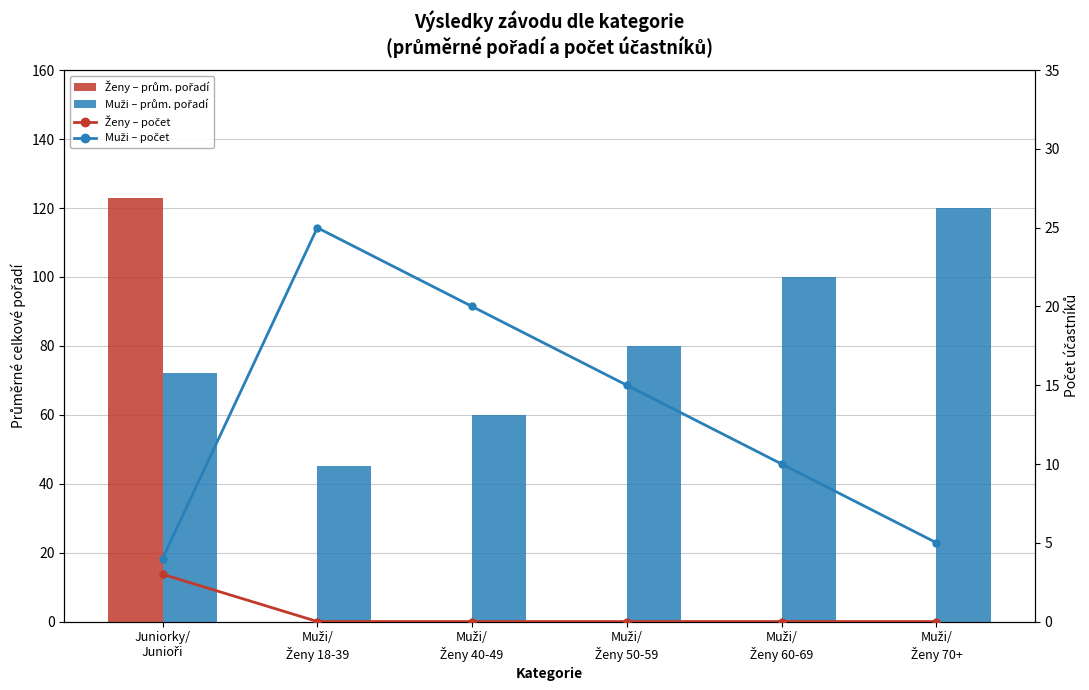

List the labels in order of Ženy (Juniorky) value, smallest first.

Muži/
Ženy 18-39, Muži/
Ženy 40-49, Muži/
Ženy 50-59, Muži/
Ženy 60-69, Muži/
Ženy 70+, Juniorky/
Junioři